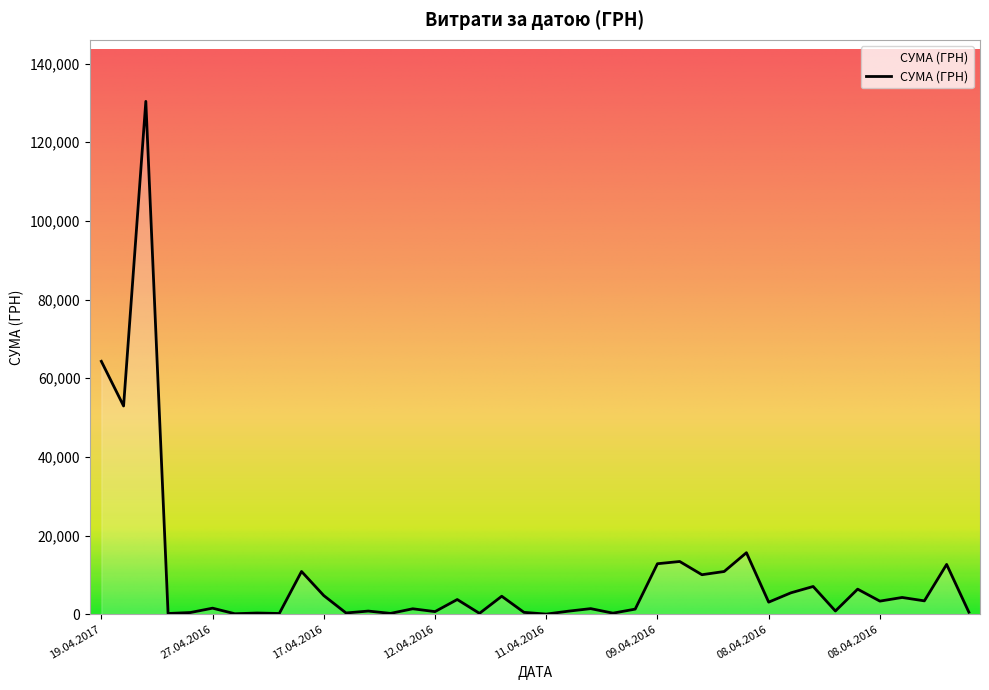

True or false: there are more than 1 points higher than both neighbors.

True